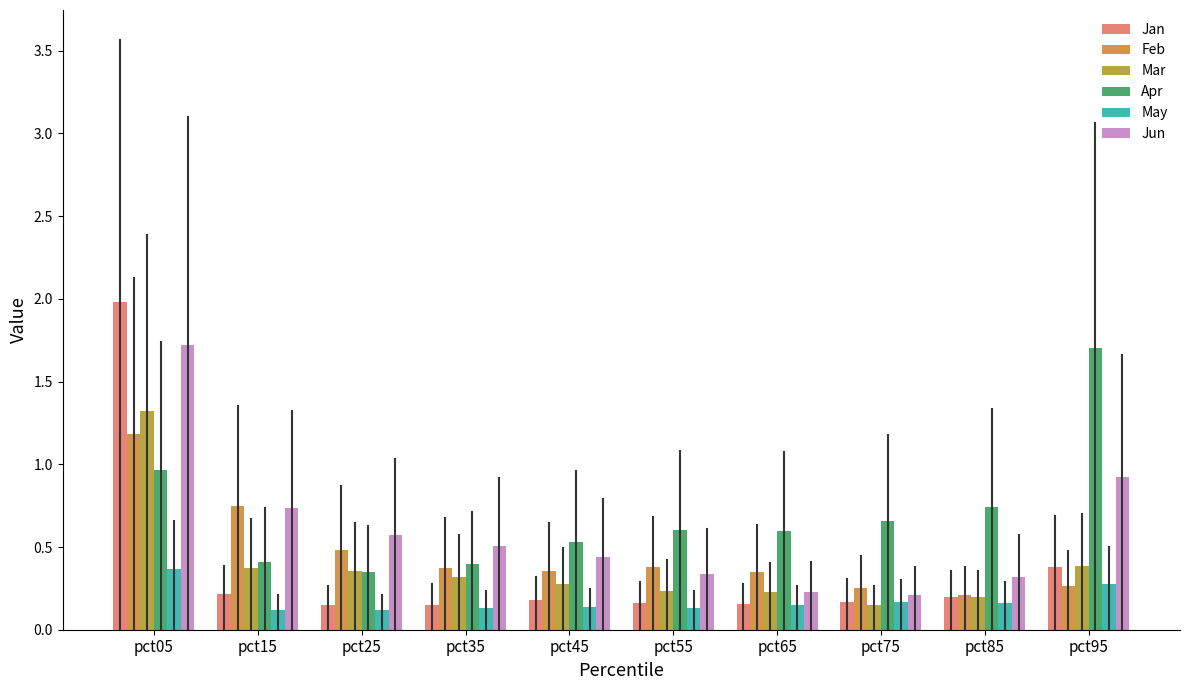

Count the number of data series in this chart.

6